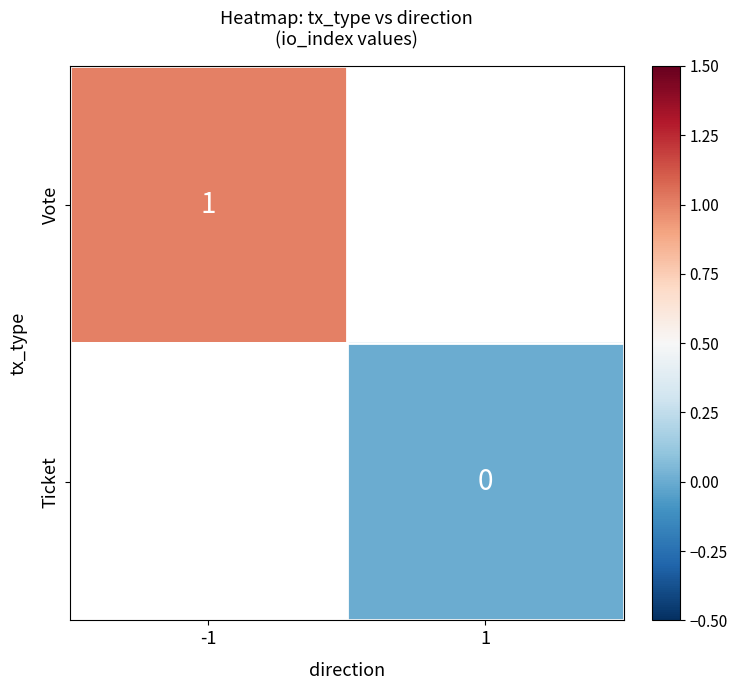

Count the number of categories in the chart.

2